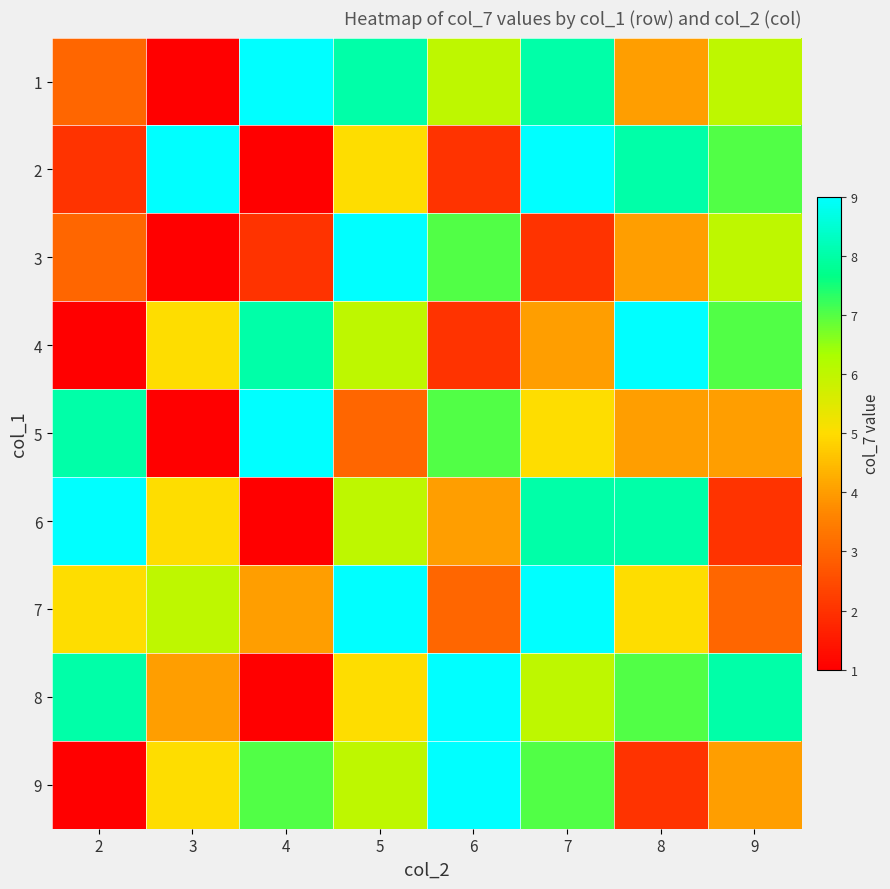

What is the spread (max minus min) of values at 4?

8